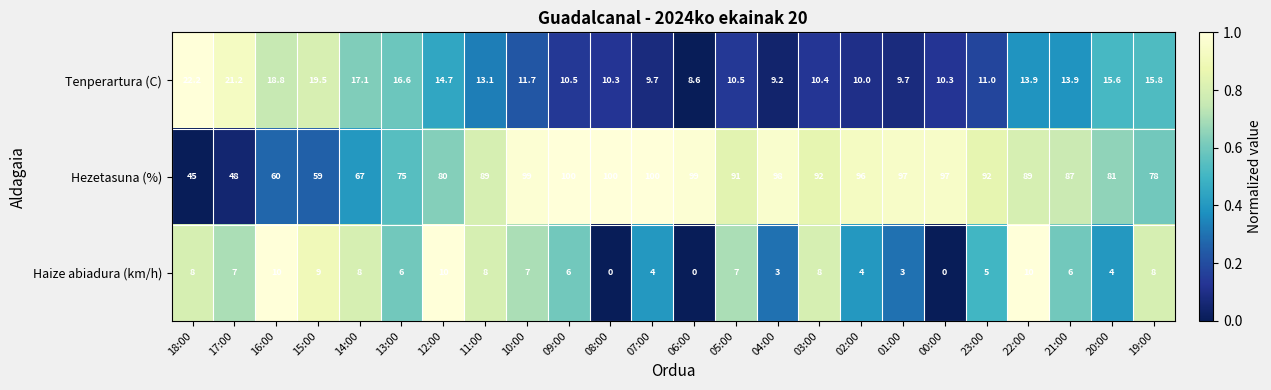

At which category is the sum across all series the highest?

10:00